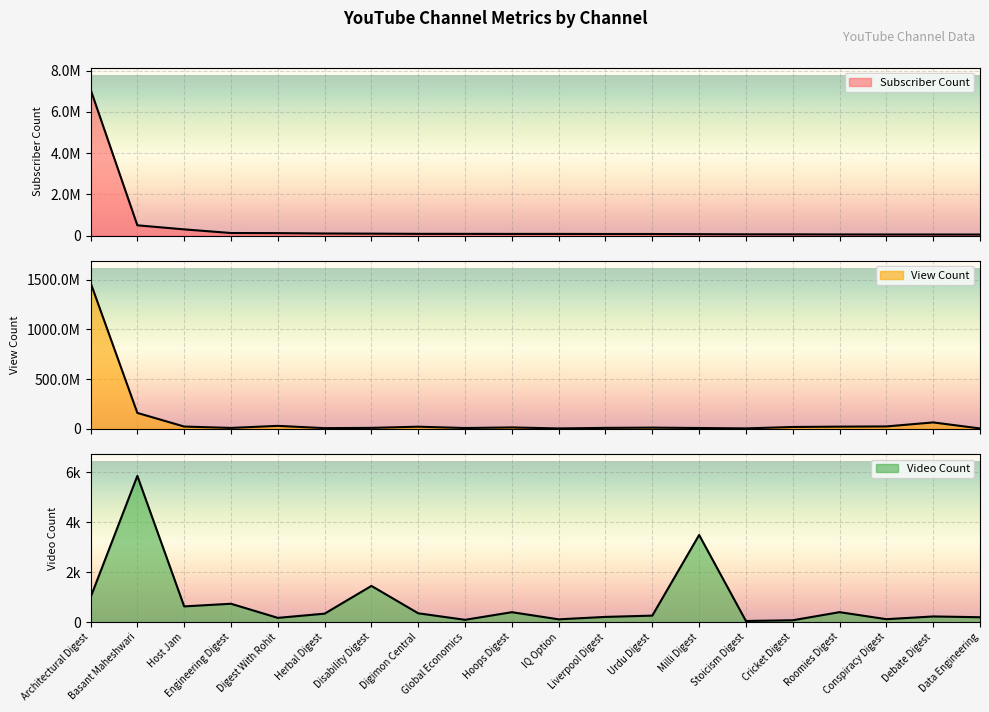

What is the difference between the maximum and minimum values in the Video Count series?

5817